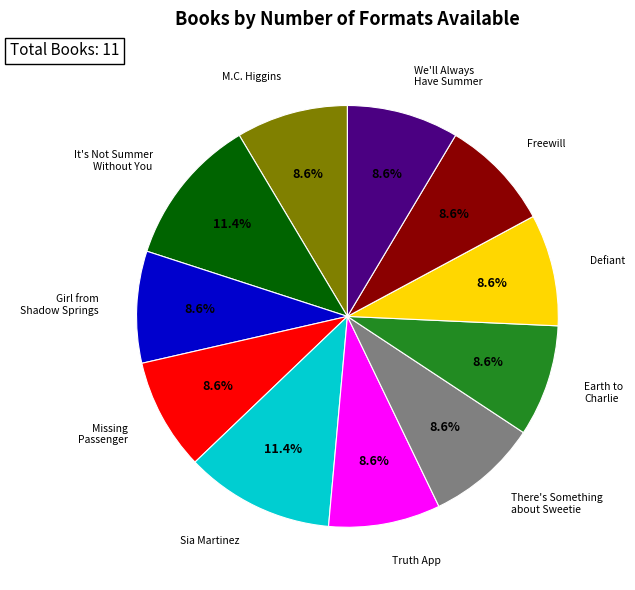

Is there a majority slice in this chart?

No